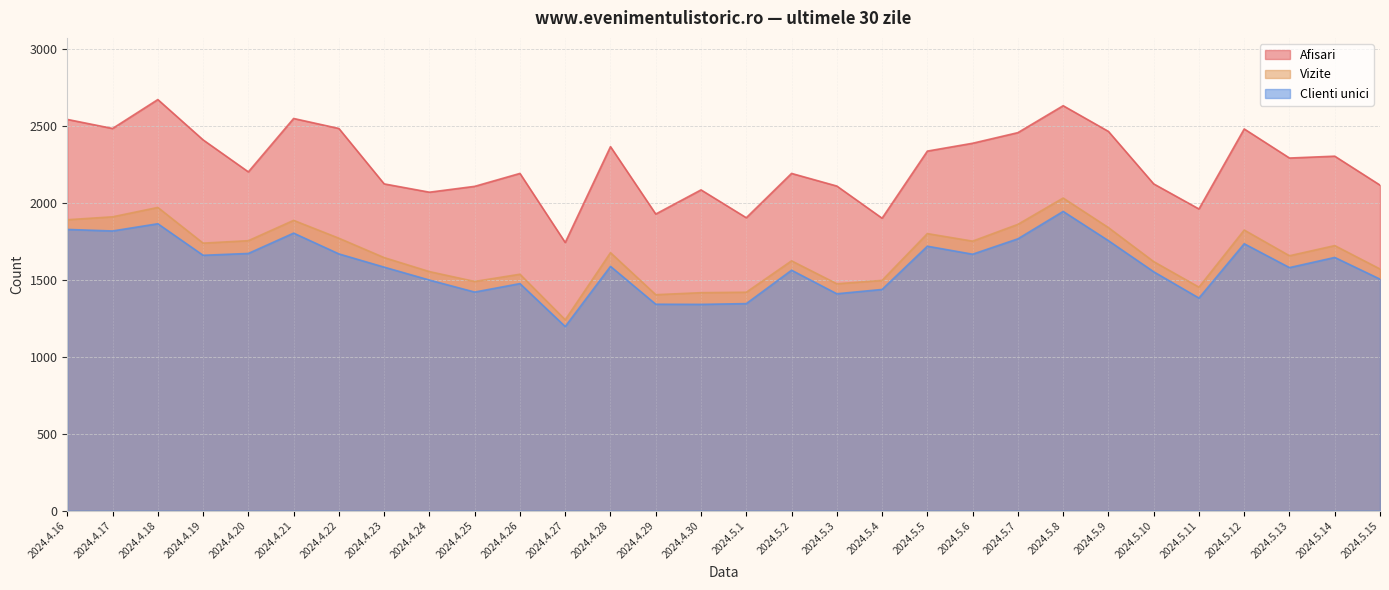

What is the label of the 28th point from the left?

2024.5.13